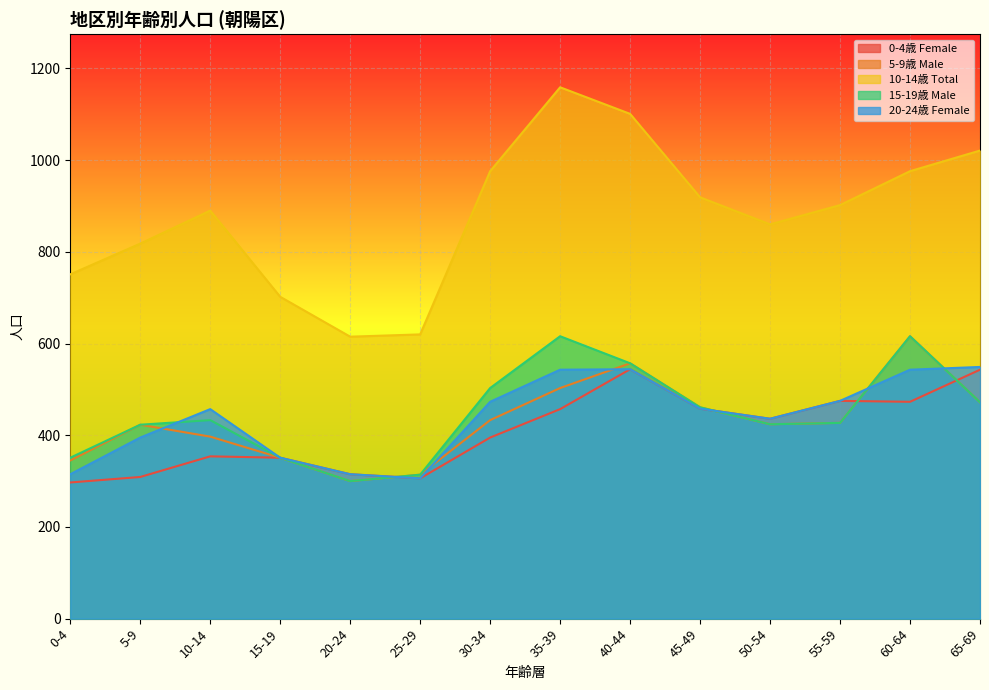

What is the approximate value of 15-19歳 Male at 65-69, to the nearest 10?

470